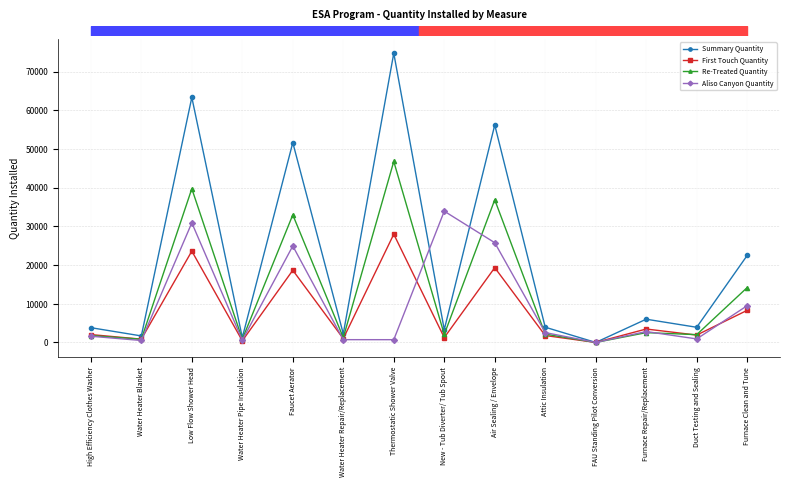

True or false: Re-Treated Quantity and First Touch Quantity cross at least once.

True